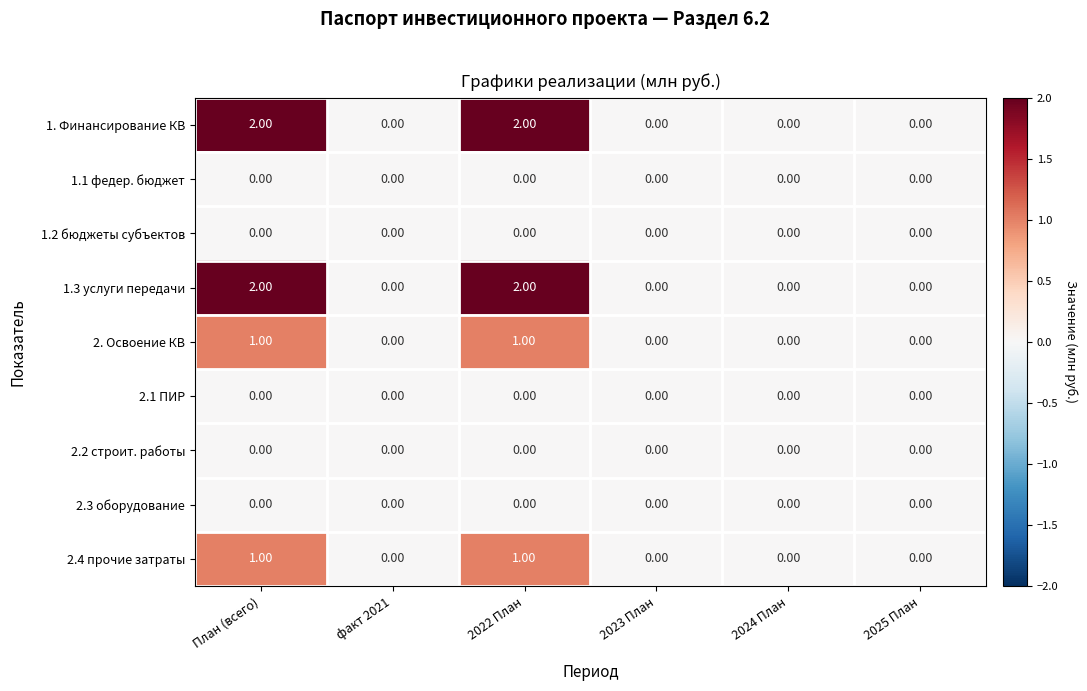

Reading left to right, extract all data points from this chart.

1. Финансирование КВ: План (всего)=2	факт 2021=0	2022 План=2	2023 План=0	2024 План=0	2025 План=0
1.1 федер. бюджет: План (всего)=0	факт 2021=0	2022 План=0	2023 План=0	2024 План=0	2025 План=0
1.2 бюджеты субъектов: План (всего)=0	факт 2021=0	2022 План=0	2023 План=0	2024 План=0	2025 План=0
1.3 услуги передачи: План (всего)=2	факт 2021=0	2022 План=2	2023 План=0	2024 План=0	2025 План=0
2. Освоение КВ: План (всего)=1	факт 2021=0	2022 План=1	2023 План=0	2024 План=0	2025 План=0
2.1 ПИР: План (всего)=0	факт 2021=0	2022 План=0	2023 План=0	2024 План=0	2025 План=0
2.2 строит. работы: План (всего)=0	факт 2021=0	2022 План=0	2023 План=0	2024 План=0	2025 План=0
2.3 оборудование: План (всего)=0	факт 2021=0	2022 План=0	2023 План=0	2024 План=0	2025 План=0
2.4 прочие затраты: План (всего)=1	факт 2021=0	2022 План=1	2023 План=0	2024 План=0	2025 План=0